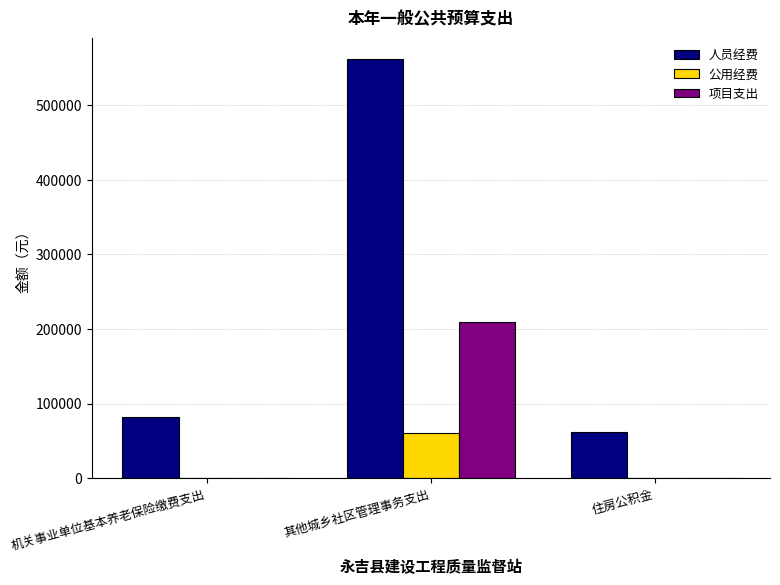

Which label corresponds to the largest value in the chart?

其他城乡社区管理事务支出